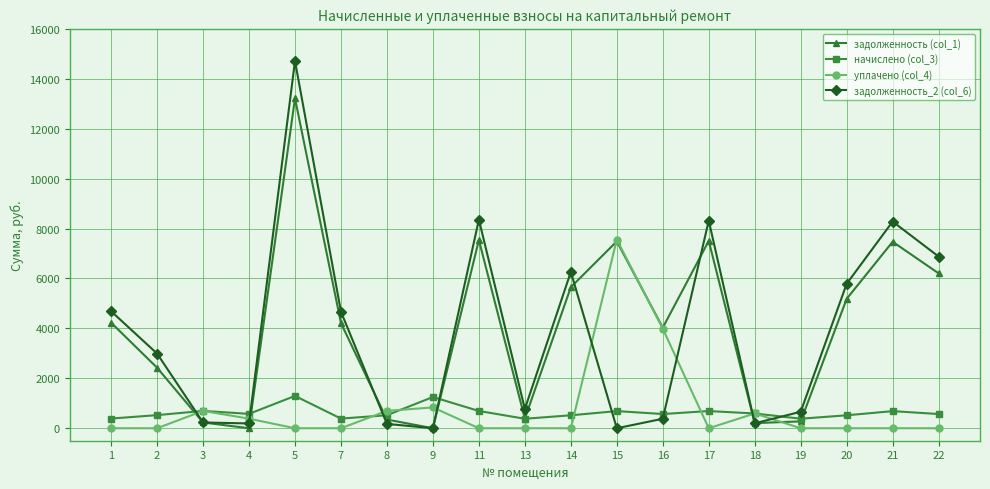

True or false: задолженность_2 (col_6) and начислено (col_3) cross at least once.

True